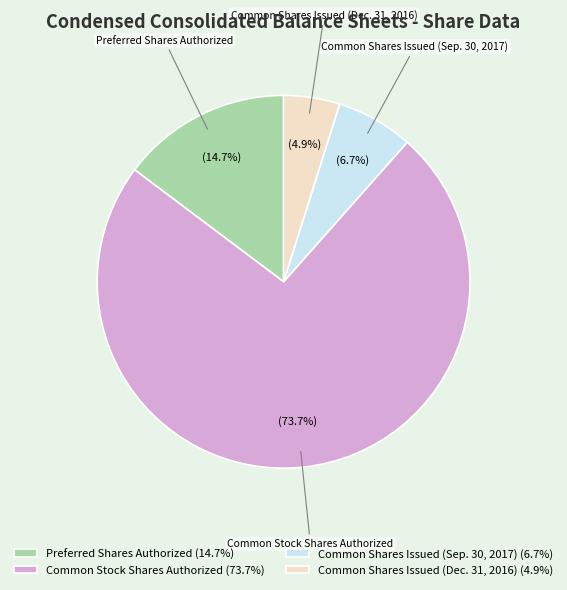

How many slices are in this pie chart?

4